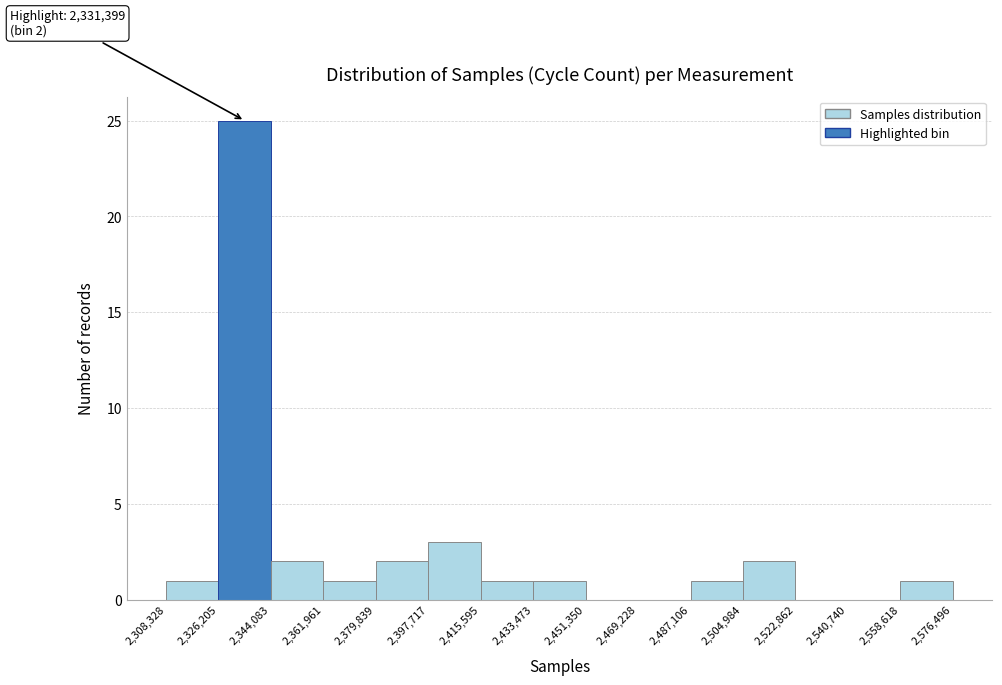

Which range on the x-axis has the tallest bar?

2,326,205 to 2,344,083